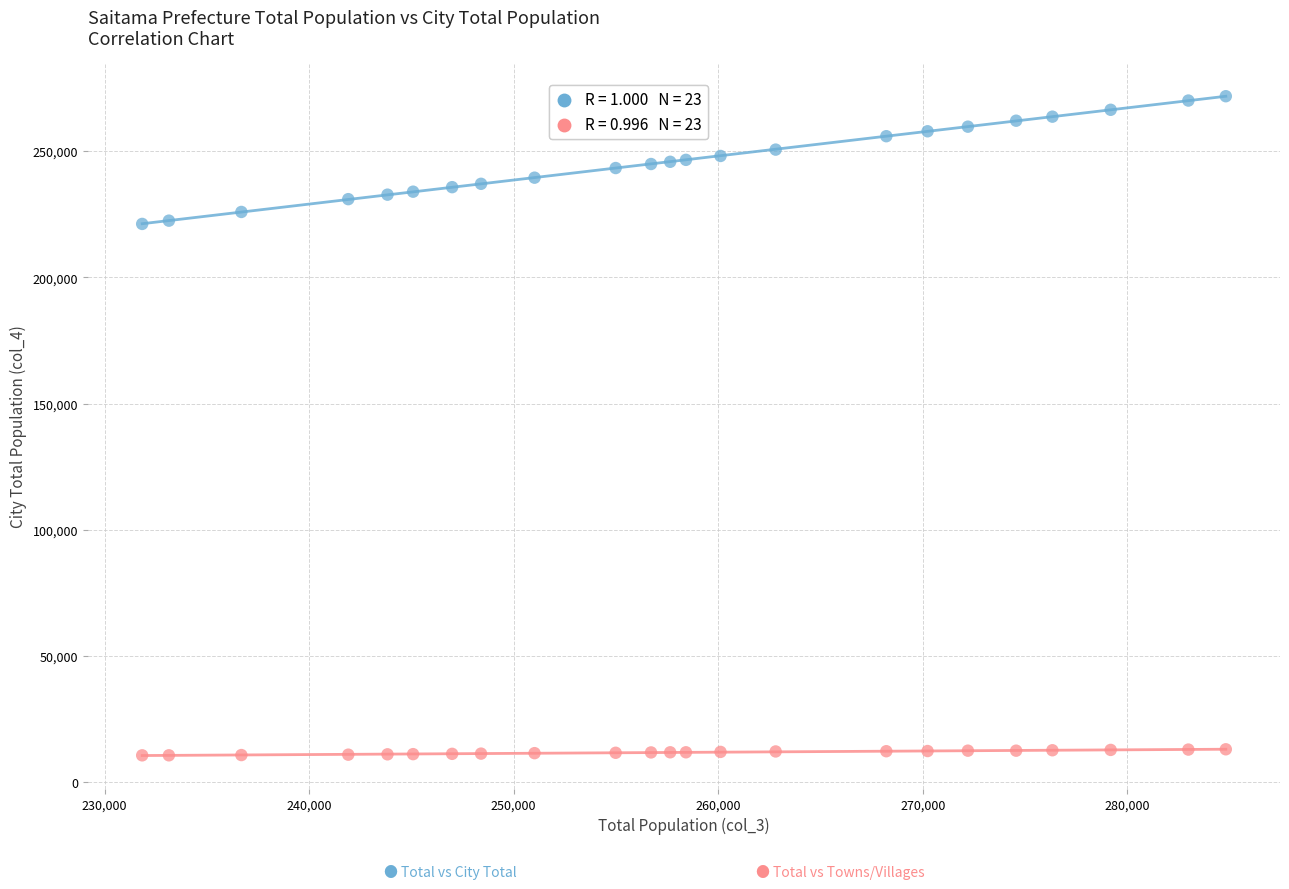

Across all data points, what is the range of X values (max minus min)?

52968